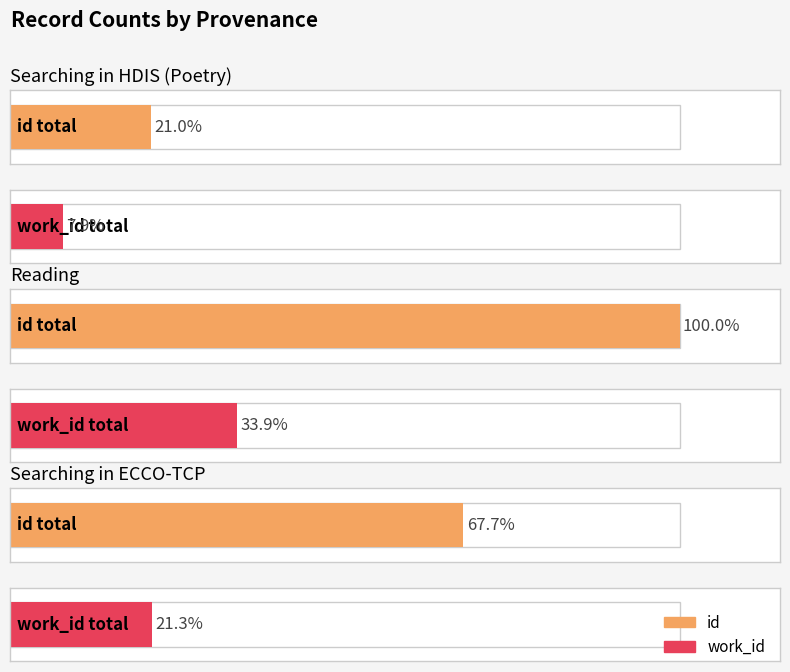

What is the approximate value of work_id at Reading, to the nearest 100?

5900